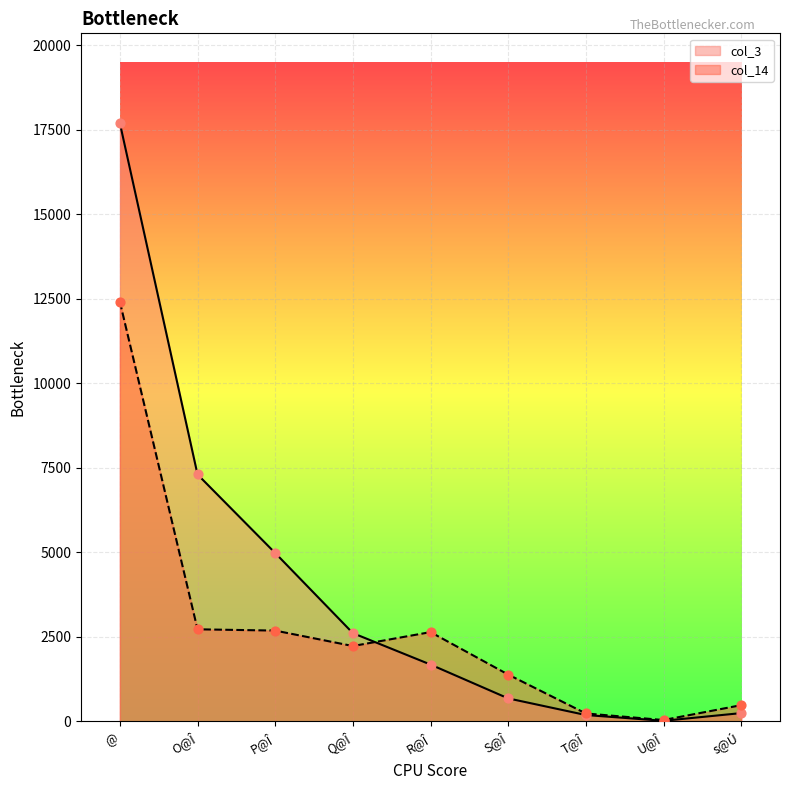

At how many categories does at least one series exceed 17530?

1